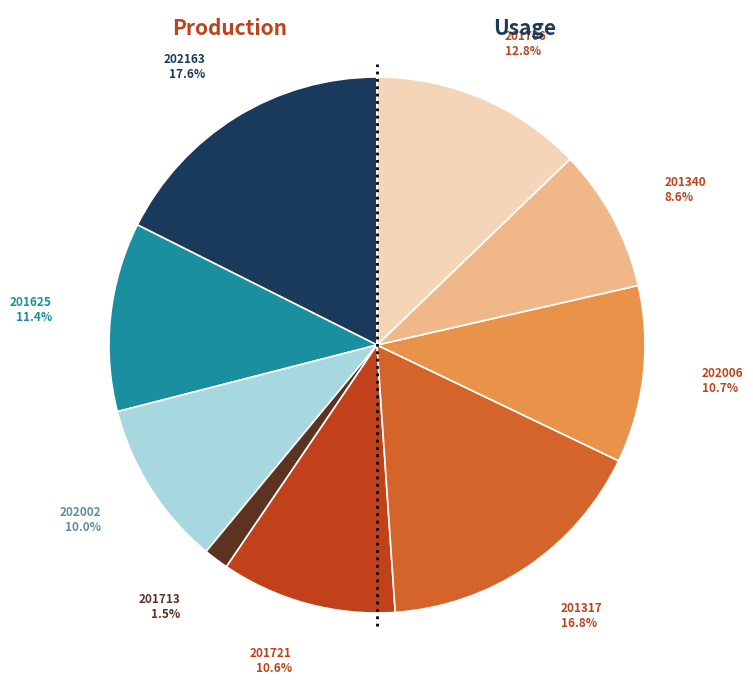

To the nearest percent, what is the average slice percentage?

11%